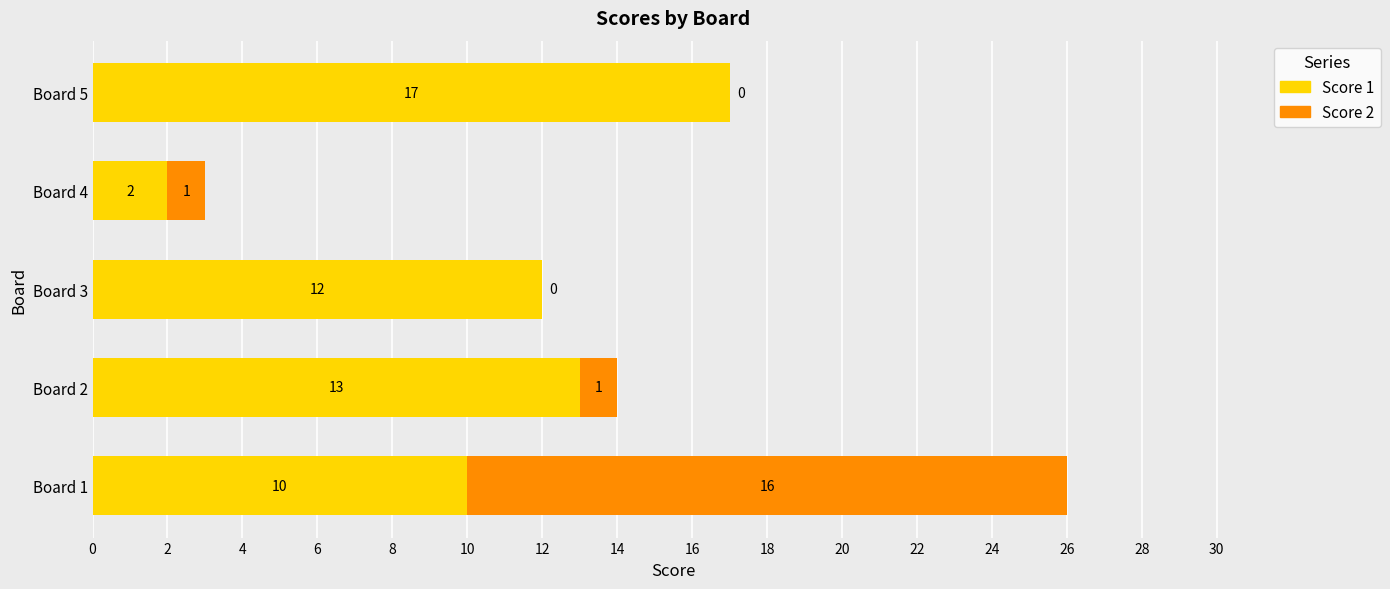

The value of Score 1 at Board 1 is 4. True or false?

False